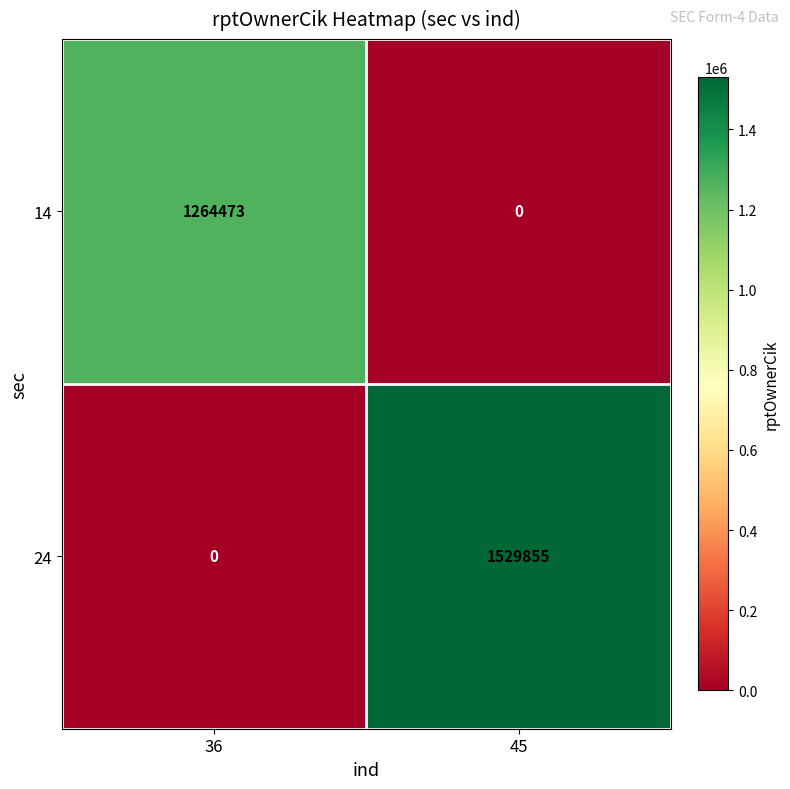

What is the greatest value displayed?

1529855